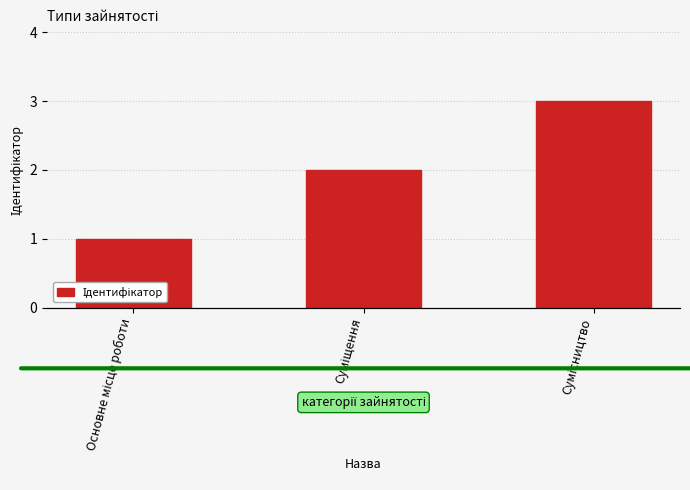

What is the label of the 2nd bar from the left?

Суміщення